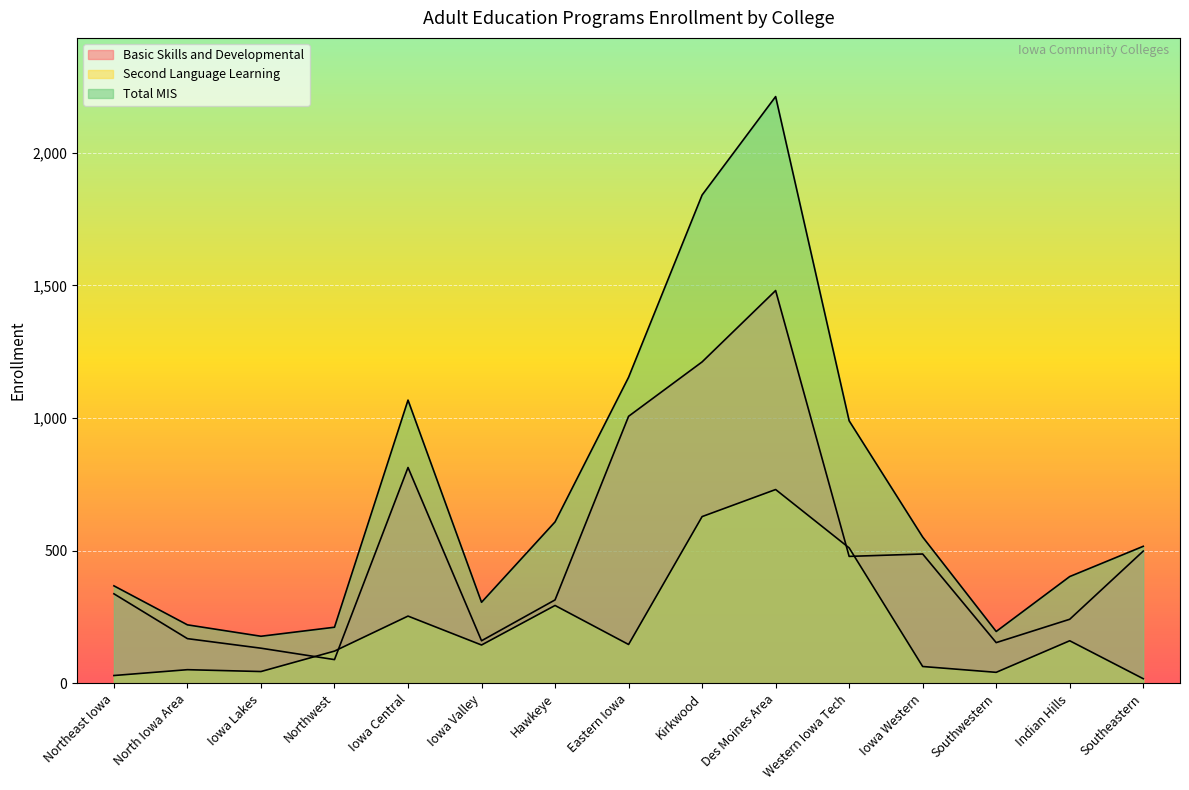

In Second Language Learning, how many points are higher than both neighbors (excluding endpoints)?

5